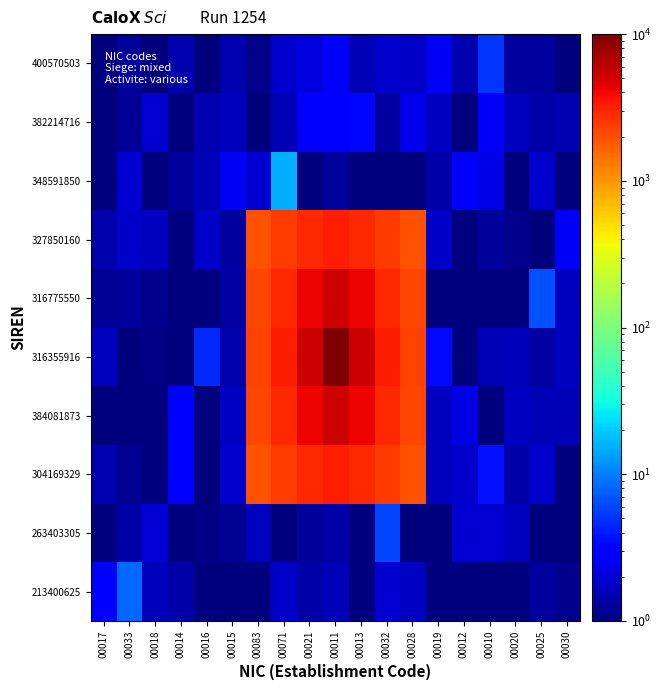

What is the greatest value displayed?

16000.0